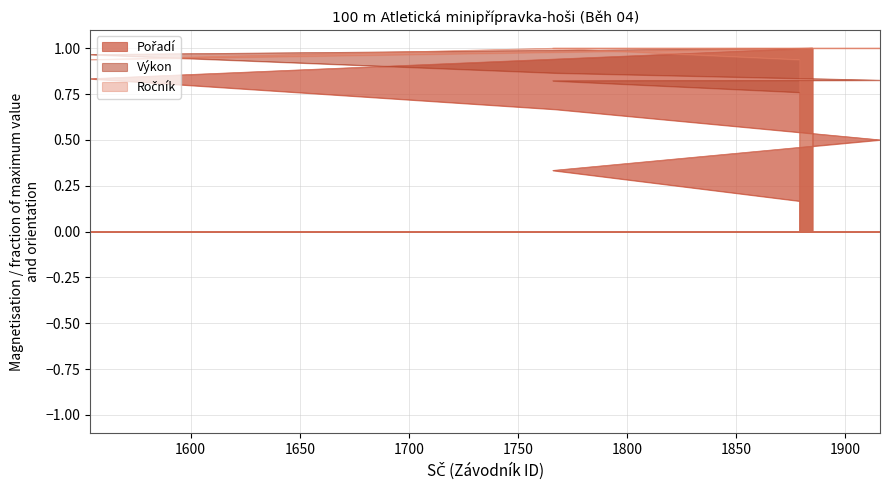

What are all the series names shown in the legend?

Pořadí, Výkon, Ročník